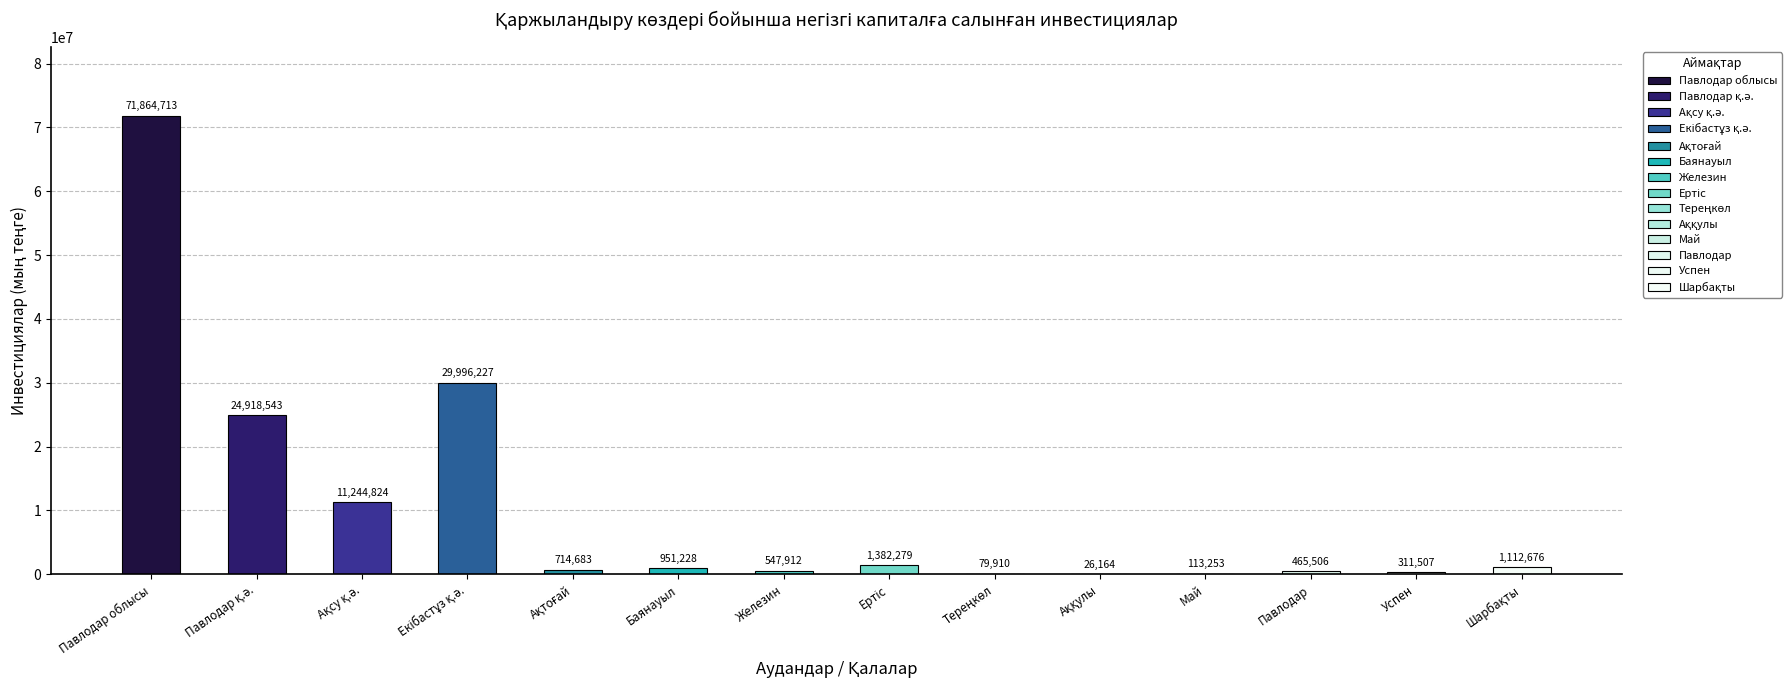

Where is Негізгі капиталға салынған инвестициялар nearest to the value 35945438?

Екібастұз қ.ә.